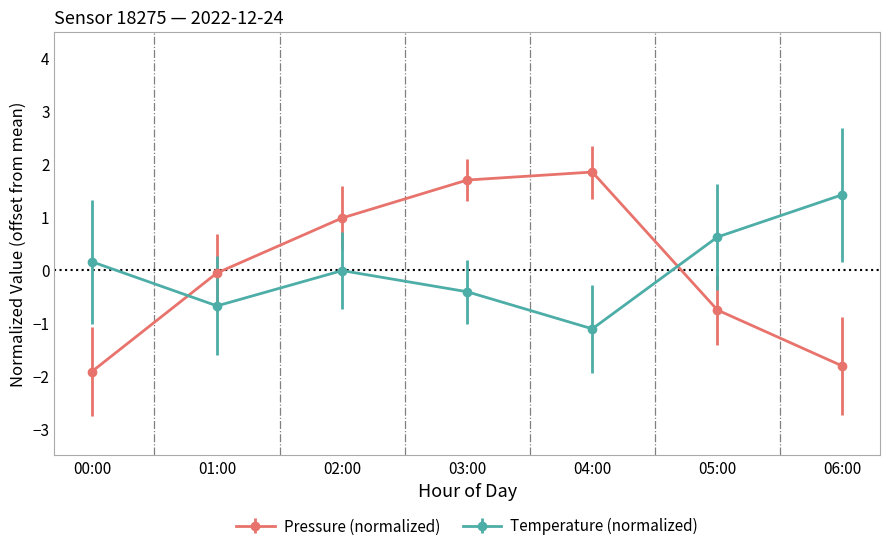

Between 01:00 and 04:00, which series saw the biggest shift?

Pressure (normalized)